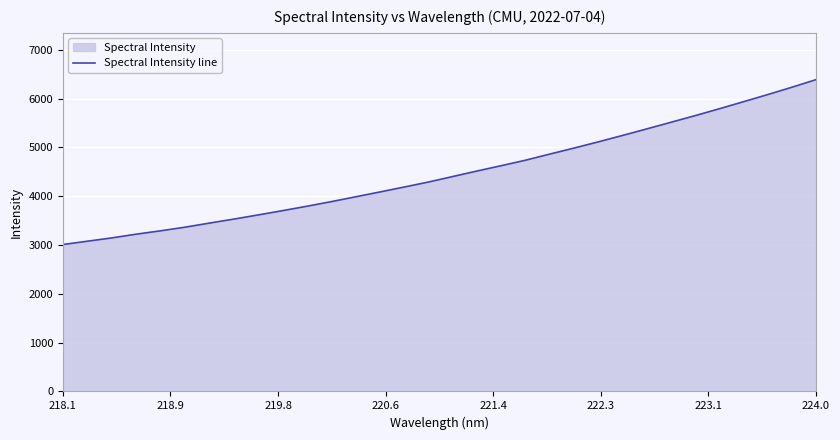

Which label corresponds to the largest value in the chart?

224.0